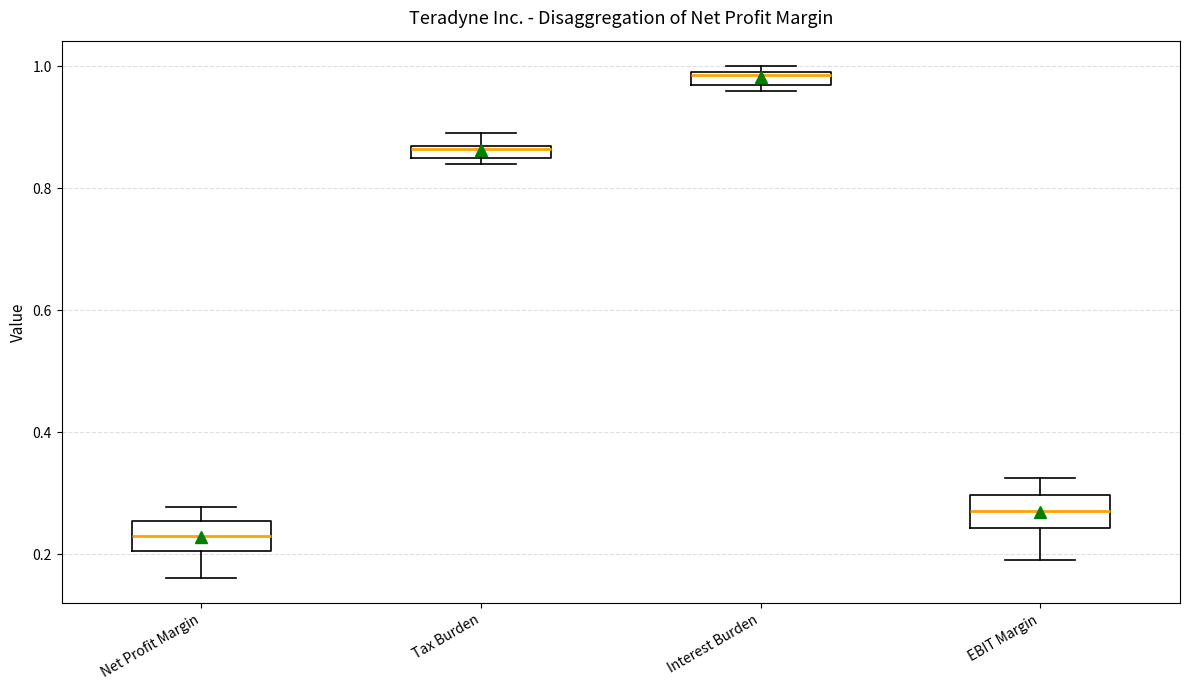

Which box's median line is the highest?

Interest Burden